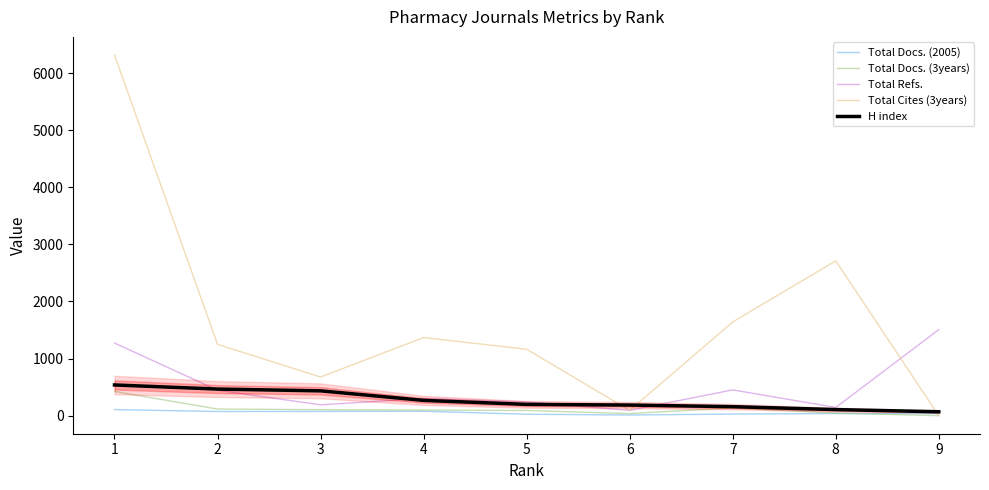

In Total Docs. (2005), how many points are higher than both neighbors (excluding endpoints)?

2